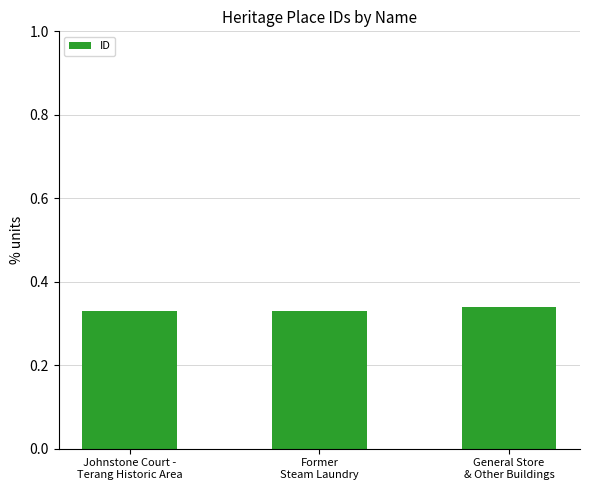

What is the sum of all values?

1.0